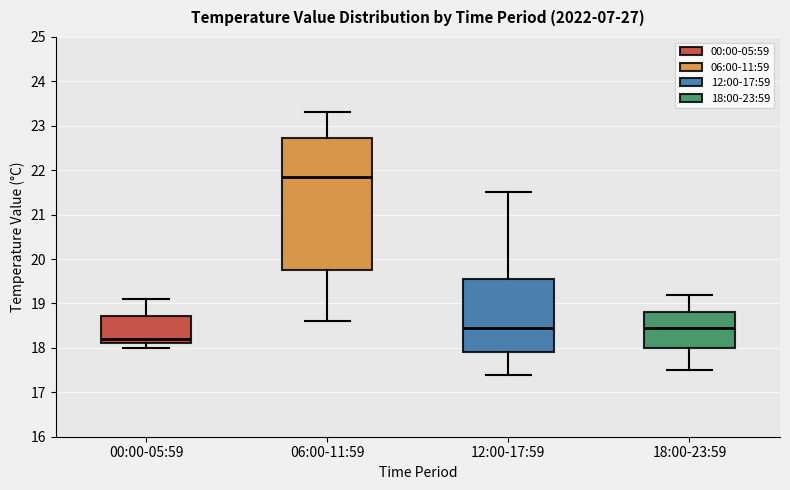

Where is the lower edge of the box for 06:00-11:59 on the y-axis? The values are not printed on the chart, so give them approximately, as read against the axis.

19.8